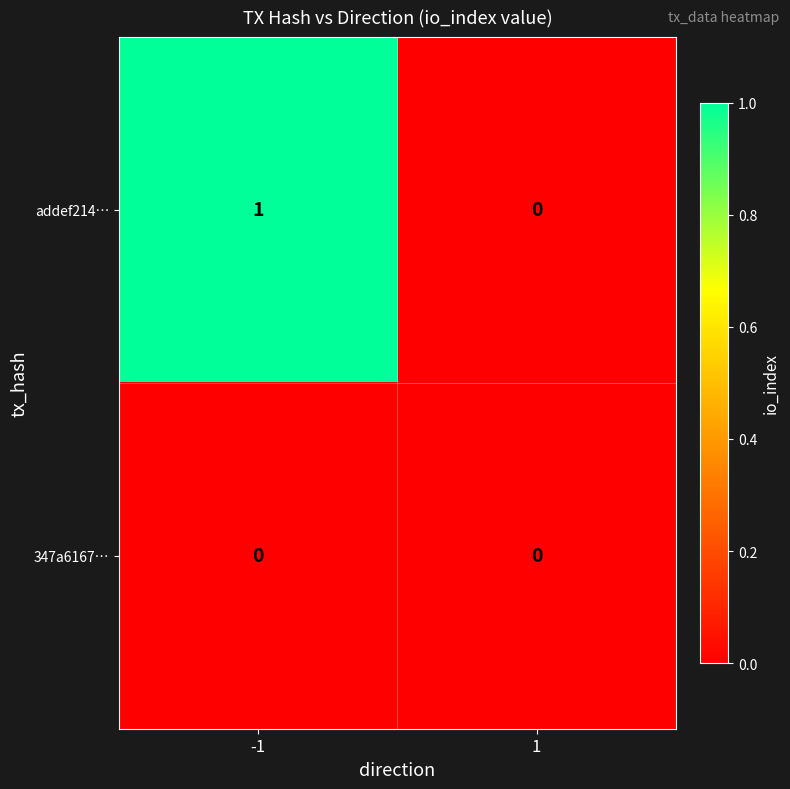

True or false: addef214… has a value of 1 at -1.

True